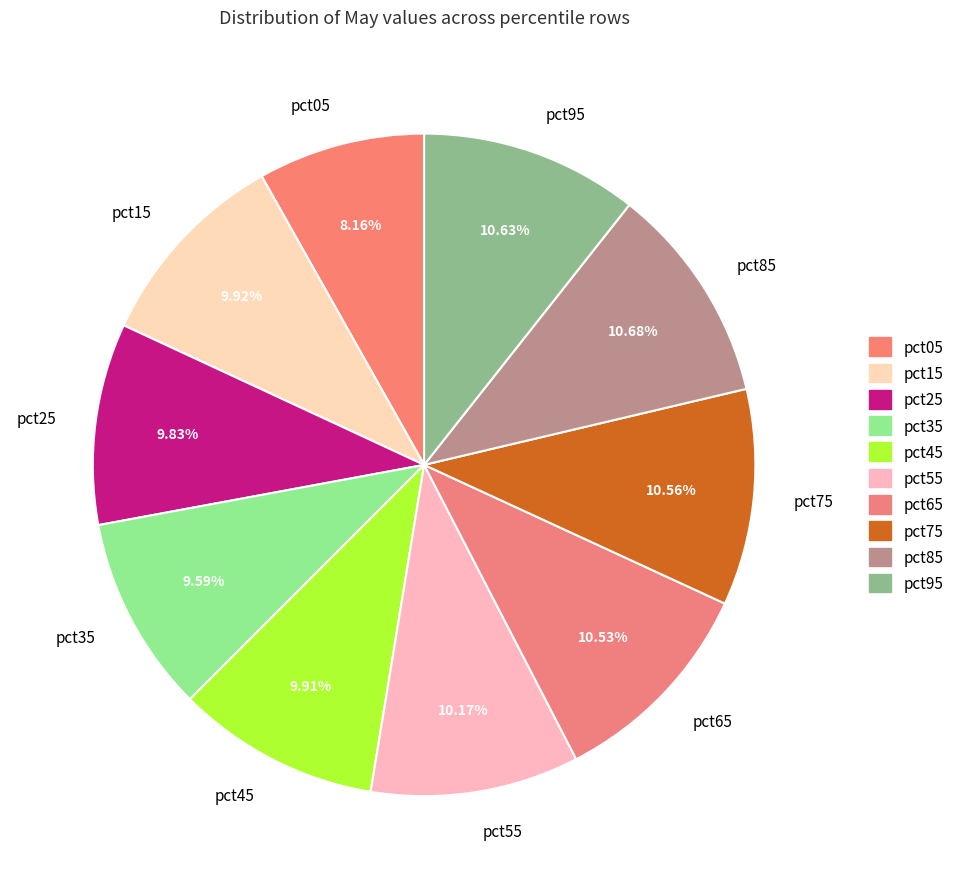

Between pct75 and pct15, which is larger?

pct75